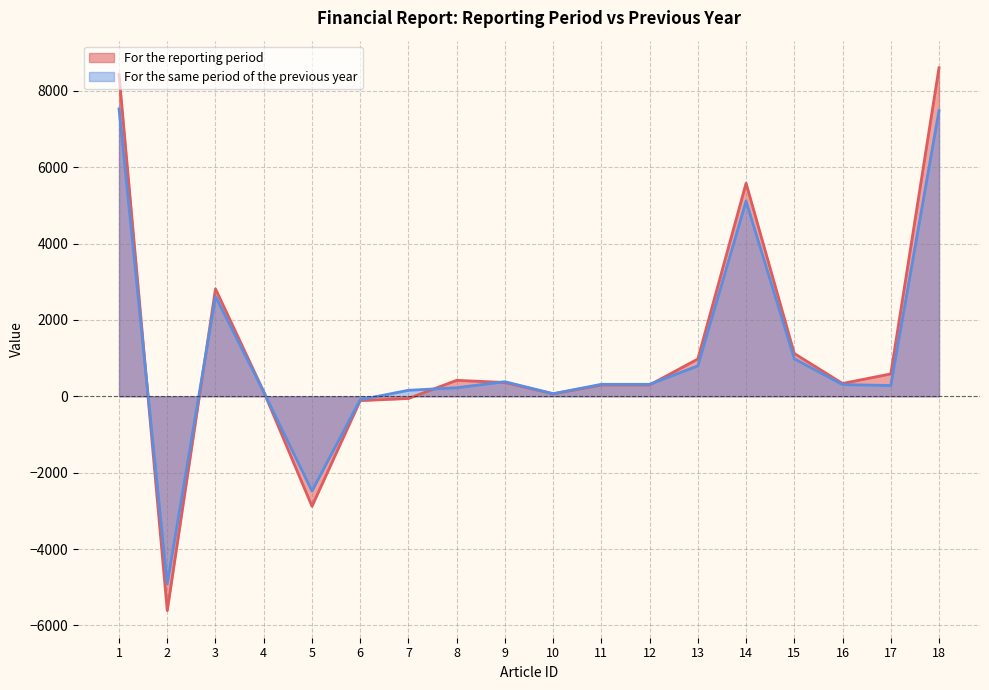

At which category is the sum across all series the highest?

18